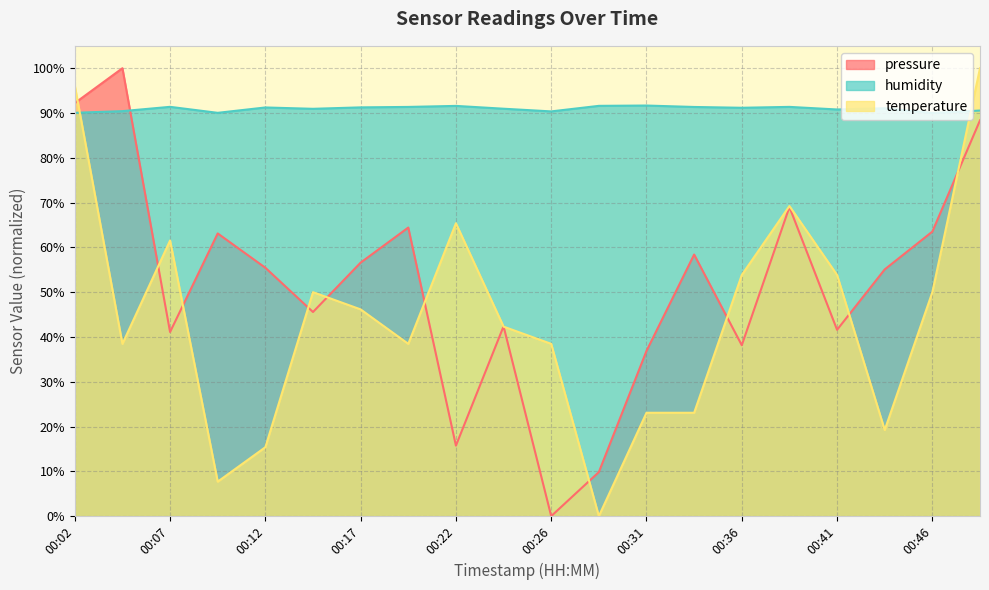

Reading right to left, what are all the values shown in this chart?

pressure: 00:49=88.4	00:46=63.5	00:44=55.1	00:41=41.6	00:39=69.0	00:36=38.2	00:34=58.4	00:31=36.9	00:29=9.8	00:26=0.0	00:24=42.4	00:22=15.7	00:19=64.4	00:17=56.6	00:14=45.6	00:12=55.5	00:09=63.1	00:07=41.1	00:04=100.0	00:02=92.2
humidity: 00:49=90.5	00:46=90.0	00:44=91.1	00:41=90.8	00:39=91.4	00:36=91.2	00:34=91.3	00:31=91.7	00:29=91.6	00:26=90.4	00:24=91.0	00:22=91.6	00:19=91.4	00:17=91.3	00:14=90.9	00:12=91.2	00:09=90.0	00:07=91.4	00:04=90.4	00:02=90.0
temperature: 00:49=100.0	00:46=50.0	00:44=19.2	00:41=53.8	00:39=69.2	00:36=53.8	00:34=23.1	00:31=23.1	00:29=0.0	00:26=38.5	00:24=42.3	00:22=65.4	00:19=38.5	00:17=46.2	00:14=50.0	00:12=15.4	00:09=7.7	00:07=61.5	00:04=38.5	00:02=96.2